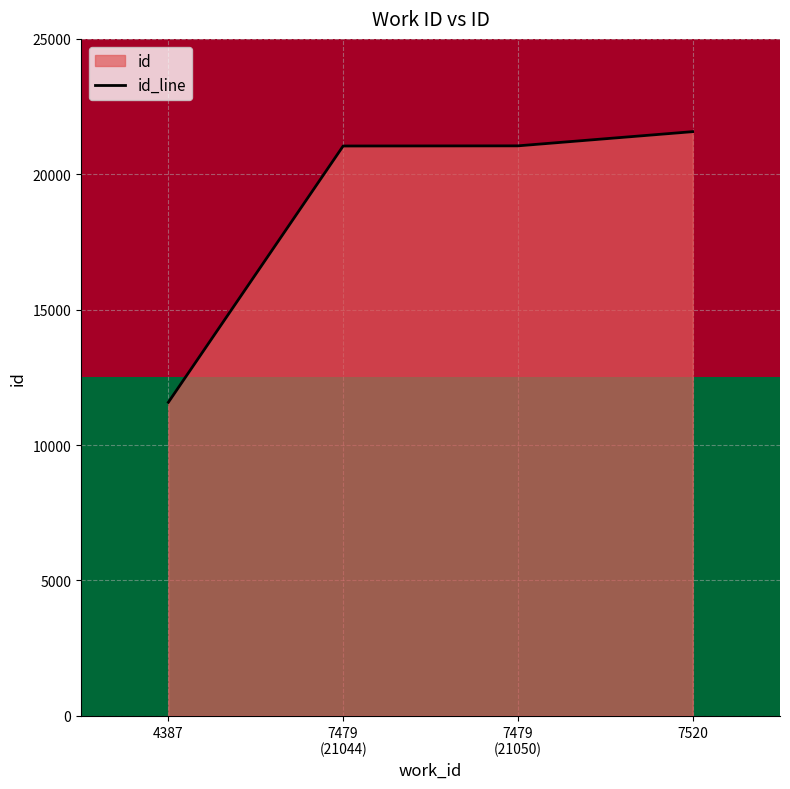

Which category has the highest value across all series?

7520